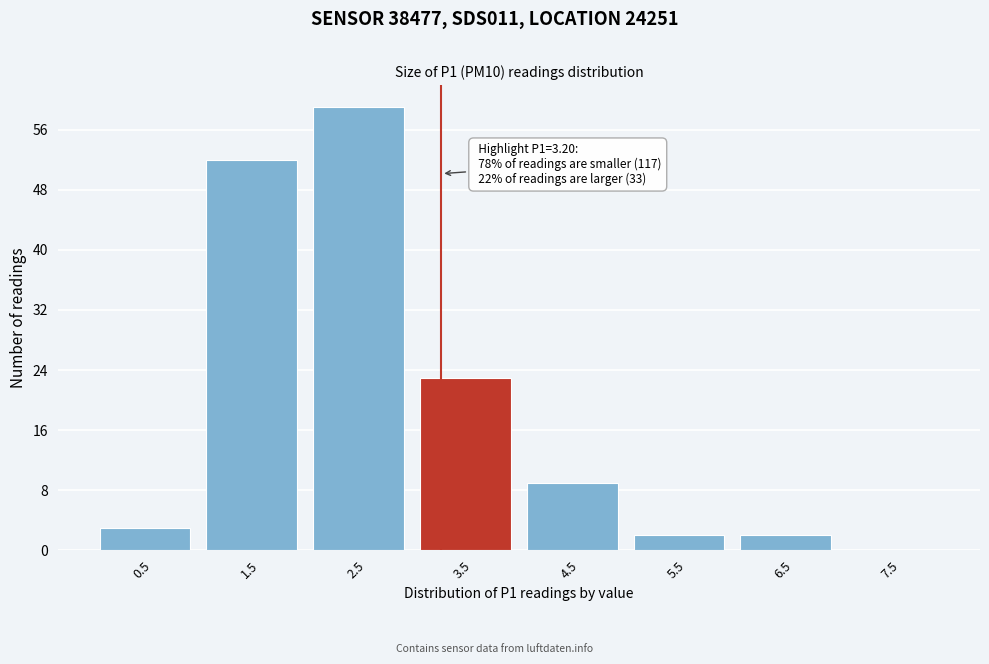

Over which range of the x-axis is the bar tallest?

2 to 3